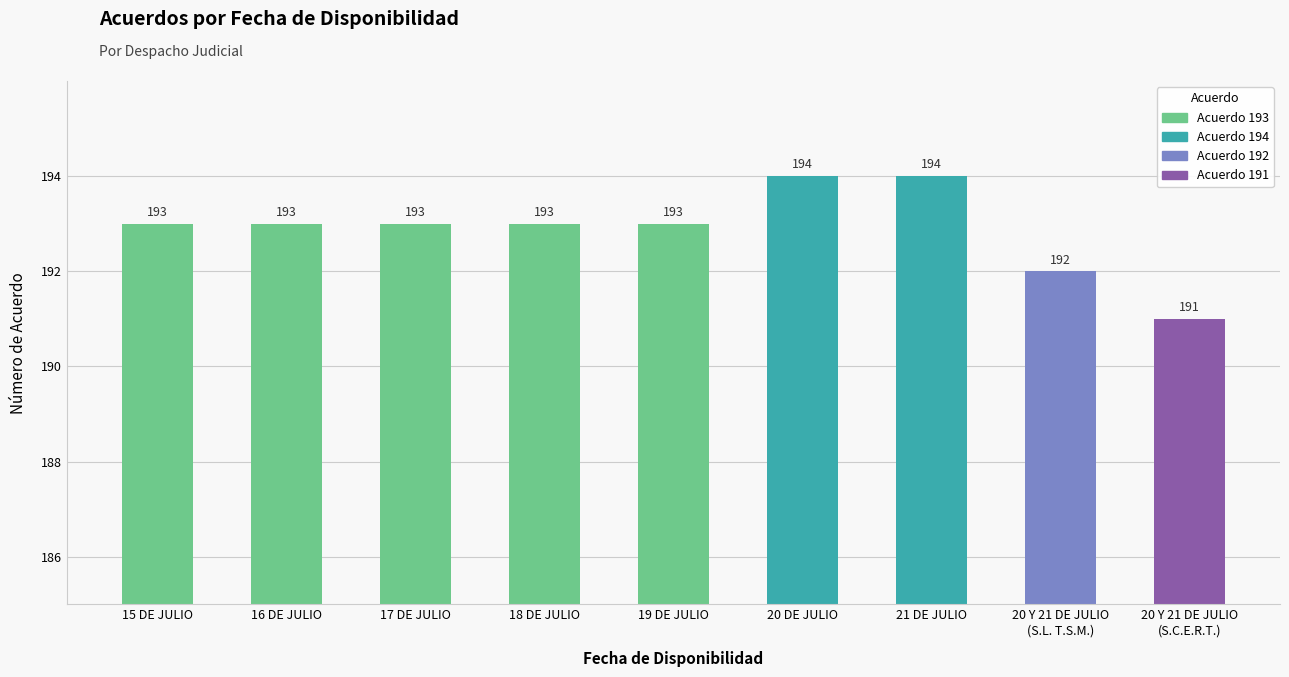

Reading right to left, what are all the values shown in this chart?

20 Y 21 DE JULIO
(S.C.E.R.T.)=191	20 Y 21 DE JULIO
(S.L. T.S.M.)=192	21 DE JULIO=194	20 DE JULIO=194	19 DE JULIO=193	18 DE JULIO=193	17 DE JULIO=193	16 DE JULIO=193	15 DE JULIO=193